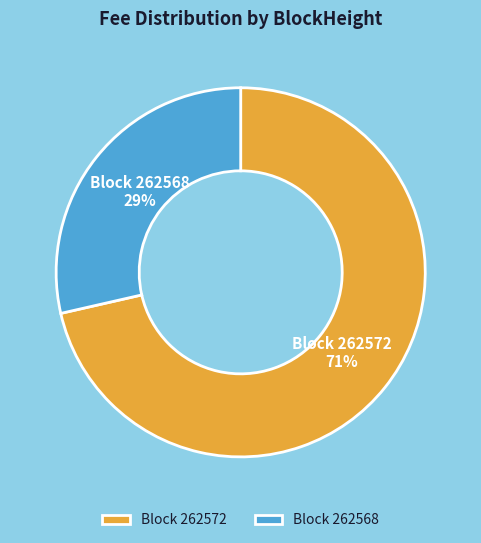

How many slices are in this pie chart?

2